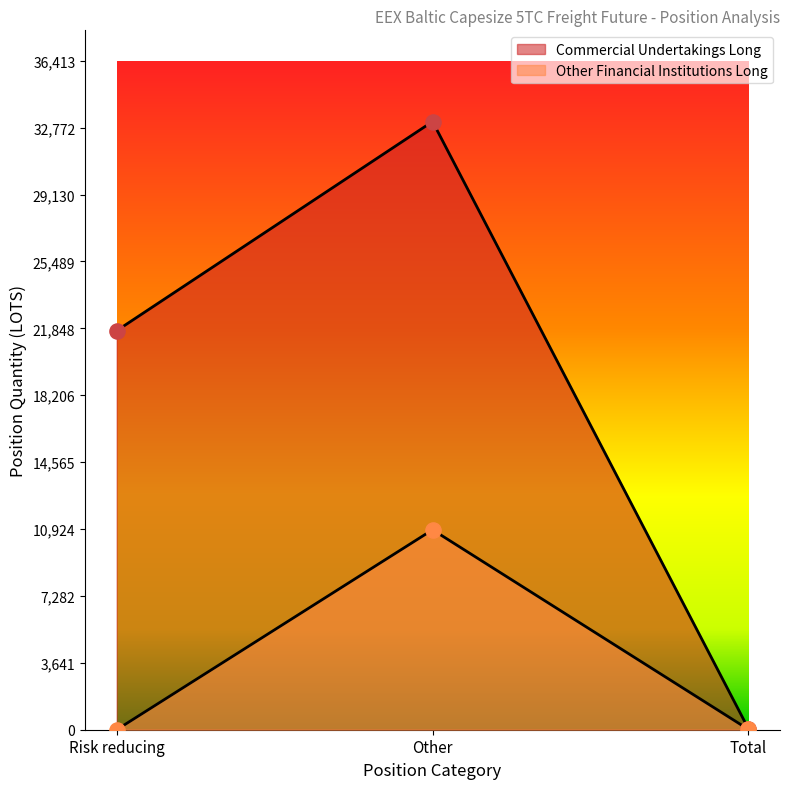

At how many categories does at least one series exceed 28707?

1